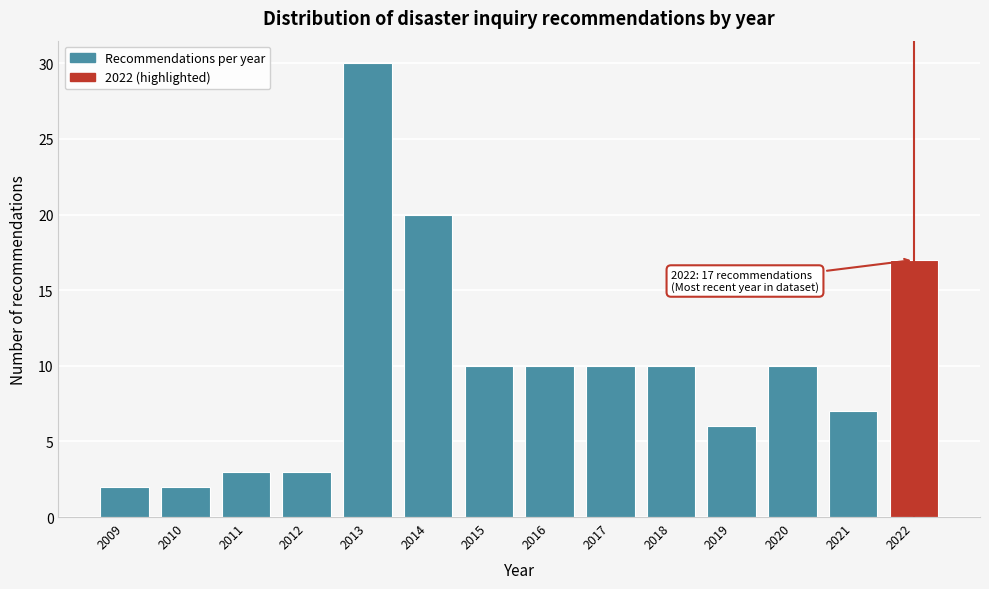

Reading left to right, list all the values displayed in this chart.

2	2	3	3	30	20	10	10	10	10	6	10	7	17